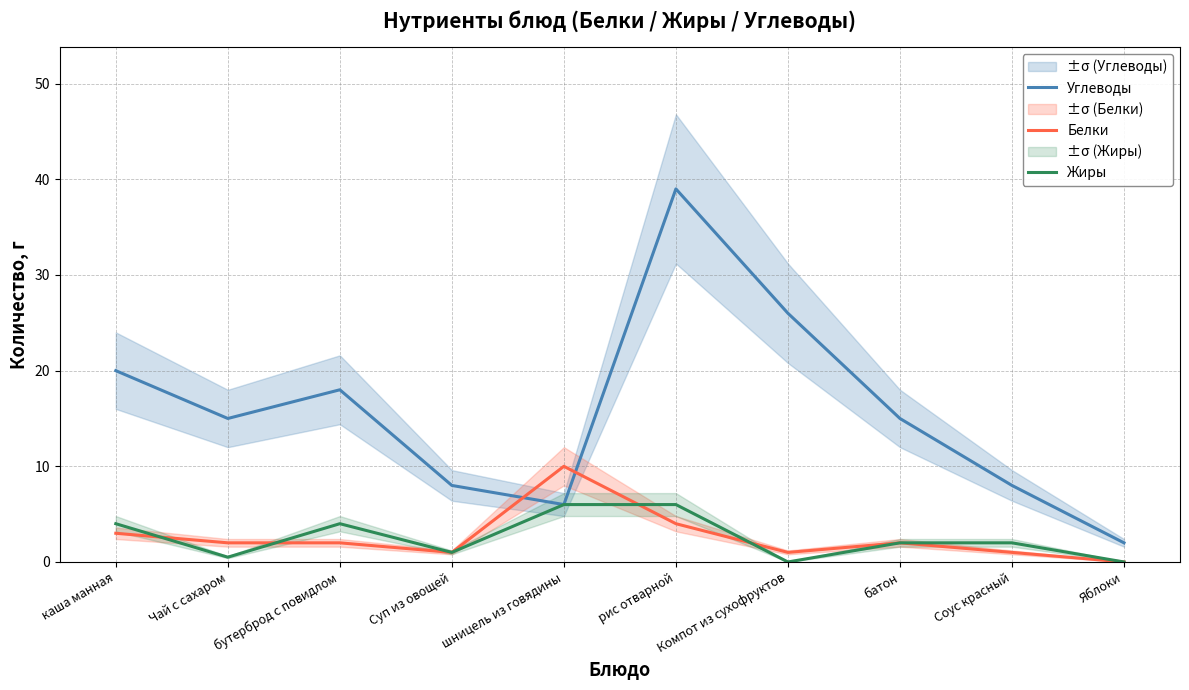

True or false: Жиры and Углеводы intersect in this chart.

False